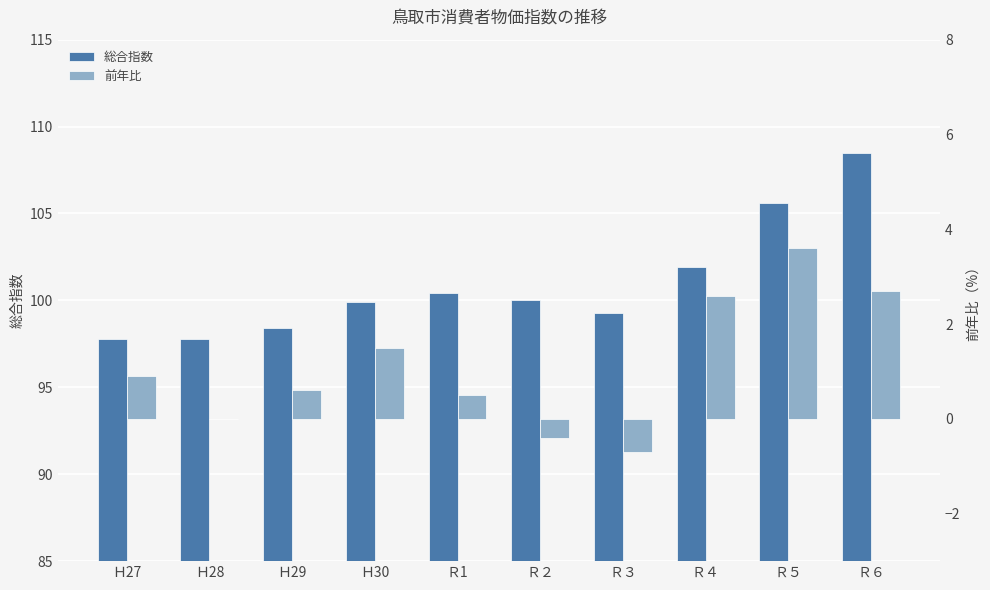

What is the sum of all 前年比 values?

11.3